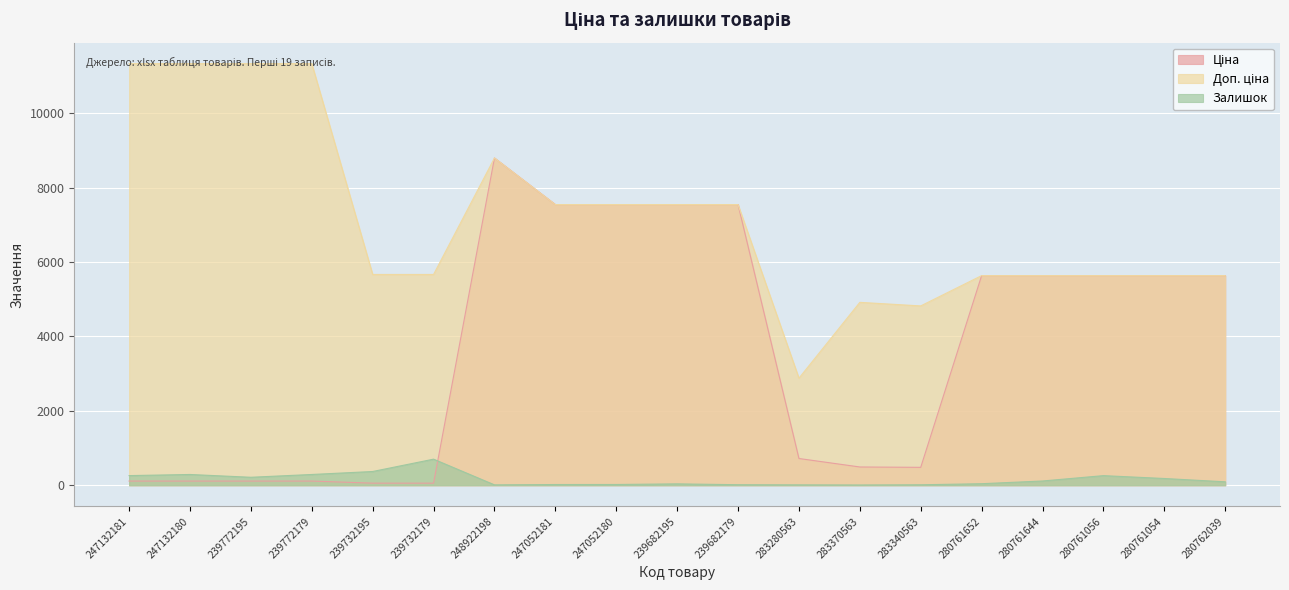

True or false: Доп. ціна and Залишок cross at least once.

False